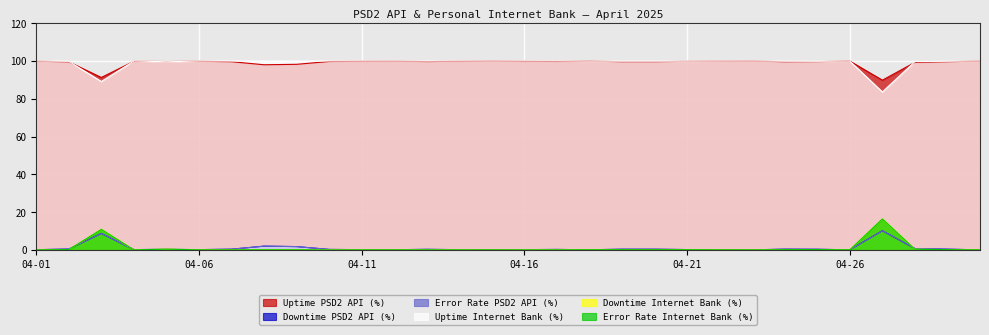

What is the difference between the maximum and minimum values in the Error Rate Internet Bank (%) series?

16.4